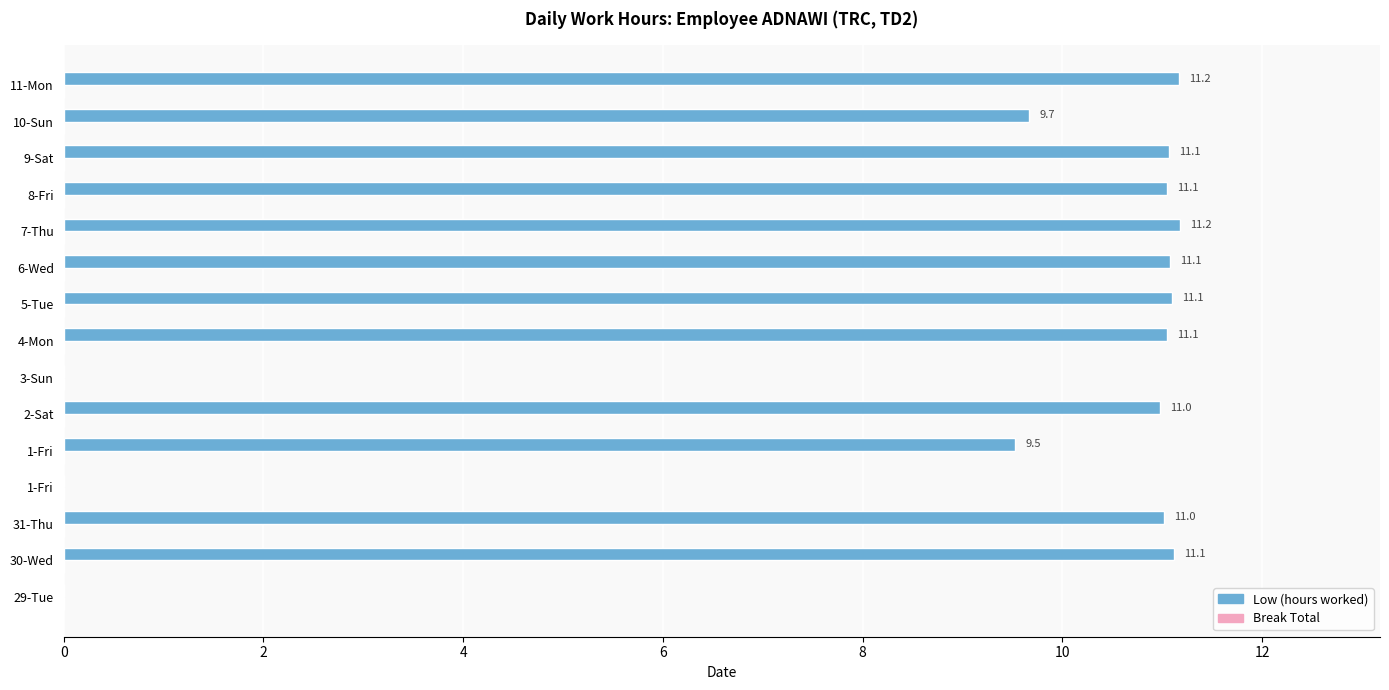

How many values are above zero?

12